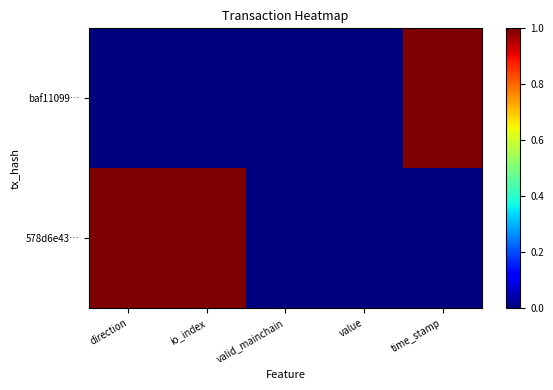

Which has a higher value, valid_mainchain or value?

valid_mainchain